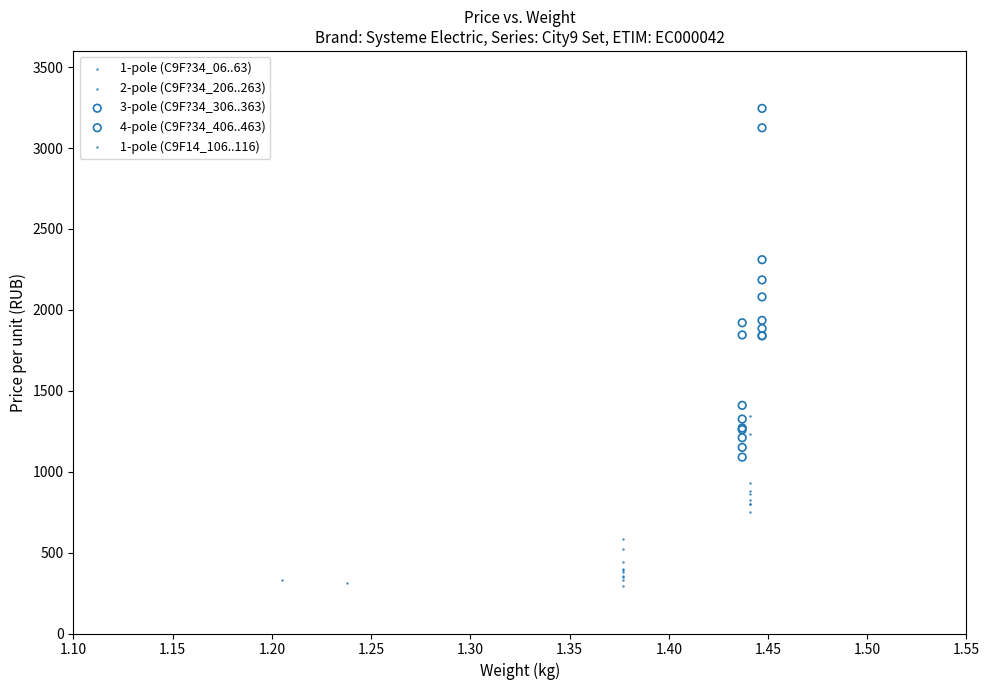

Which series reaches the minimum Y coordinate?

1-pole (C9F?34_06..63)